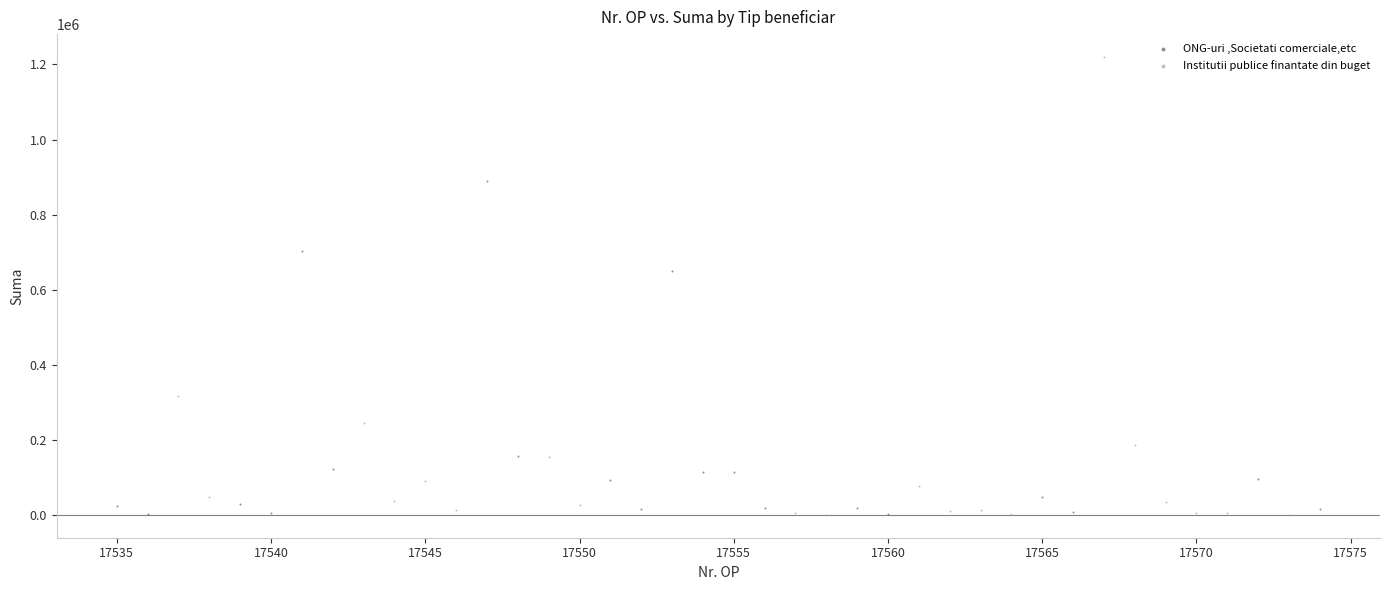

Which series contains the highest Y value?

Institutii publice finantate din buget